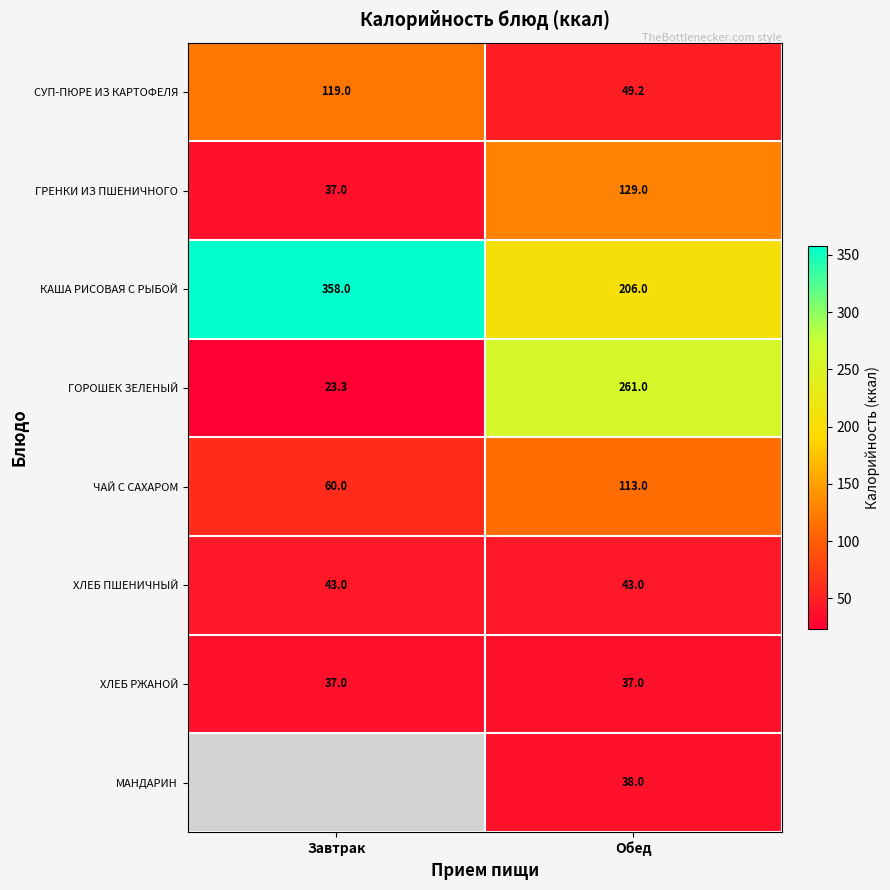

The ХЛЕБ РЖАНОЙ series shows 21.1 at Завтрак. True or false?

False